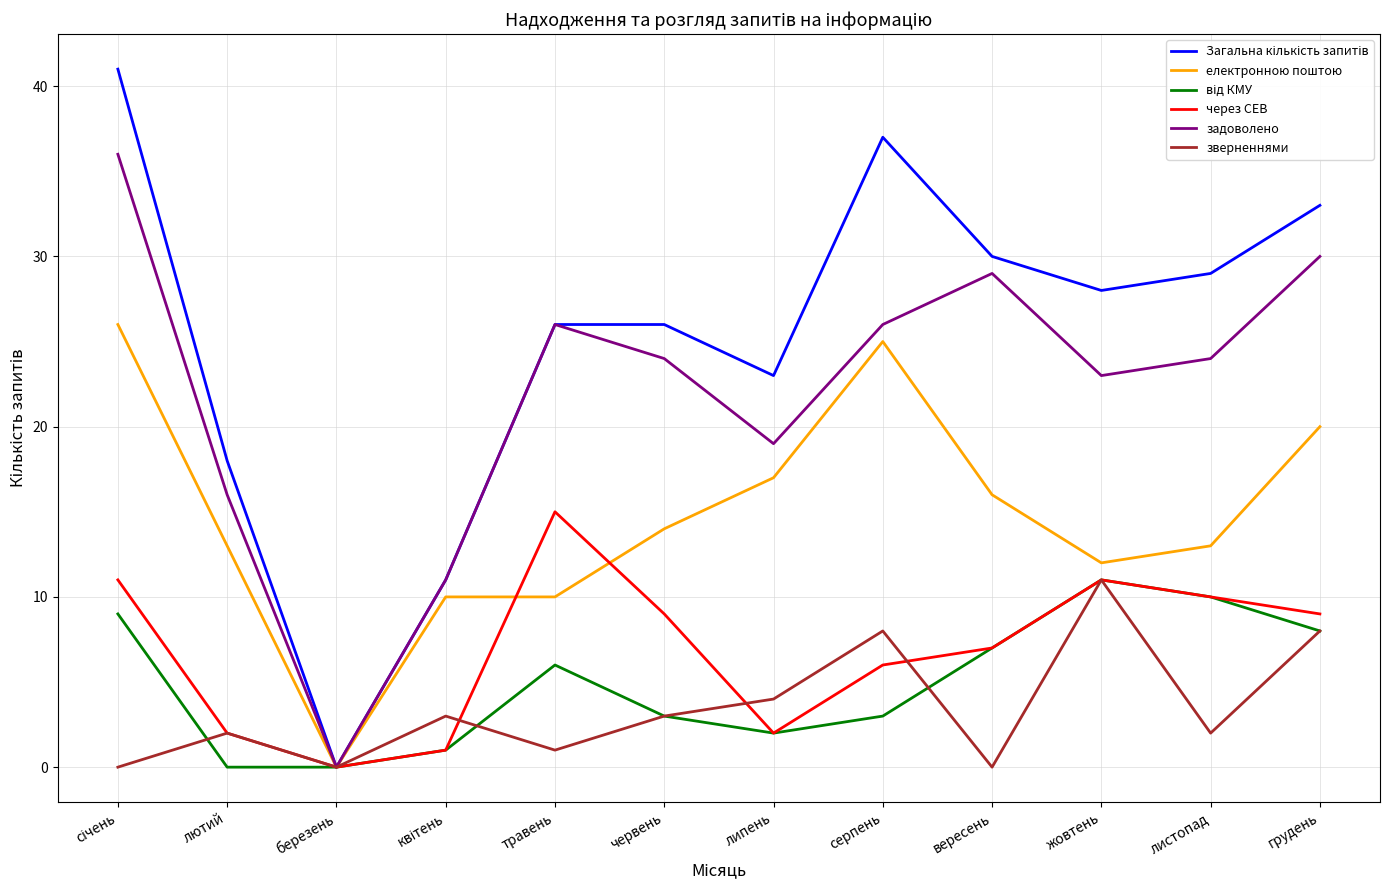

Which series changed the most between серпень and жовтень?

електронною поштою